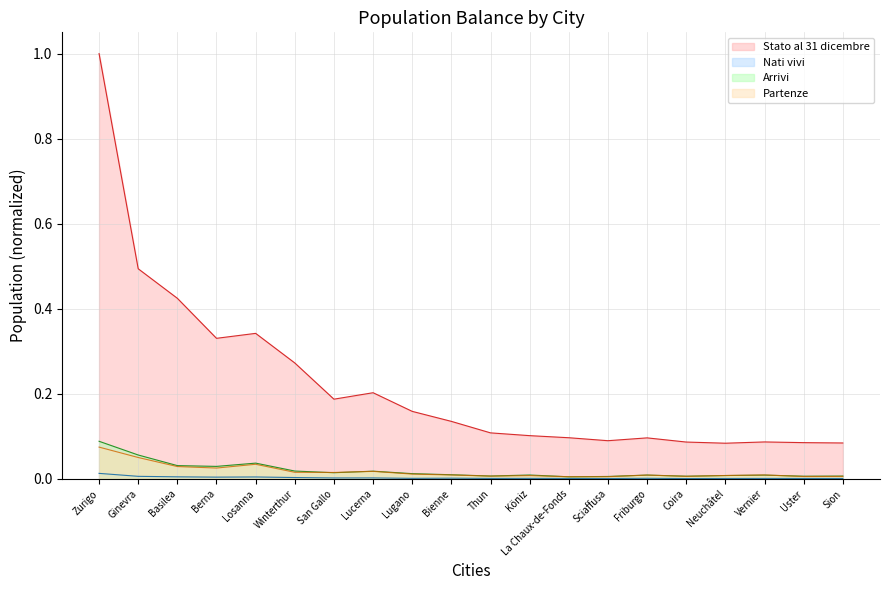

True or false: Stato al 31 dicembre and Arrivi cross at least once.

False